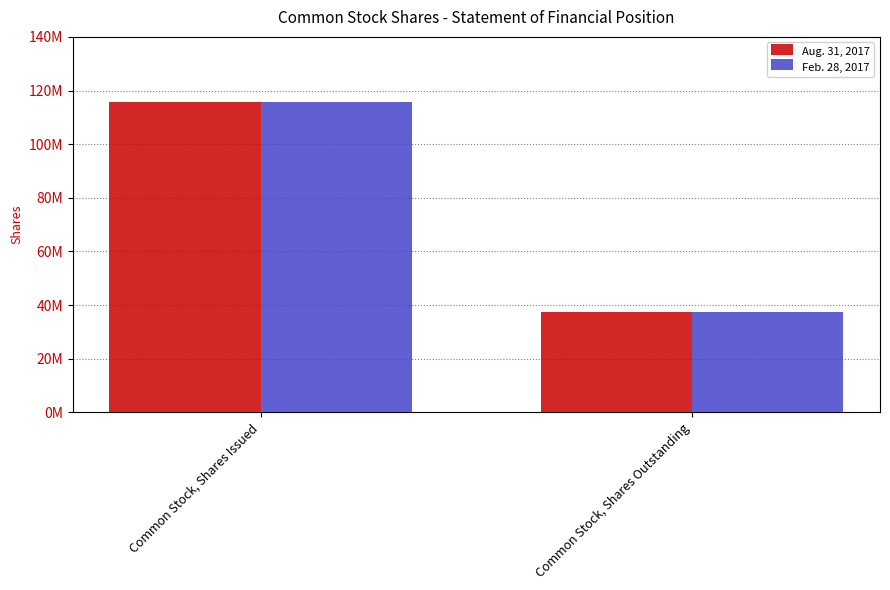

Reading right to left, what are all the values shown in this chart?

Aug. 31, 2017: Common Stock, Shares Outstanding=37537556	Common Stock, Shares Issued=115884698
Feb. 28, 2017: Common Stock, Shares Outstanding=37537556	Common Stock, Shares Issued=115884698